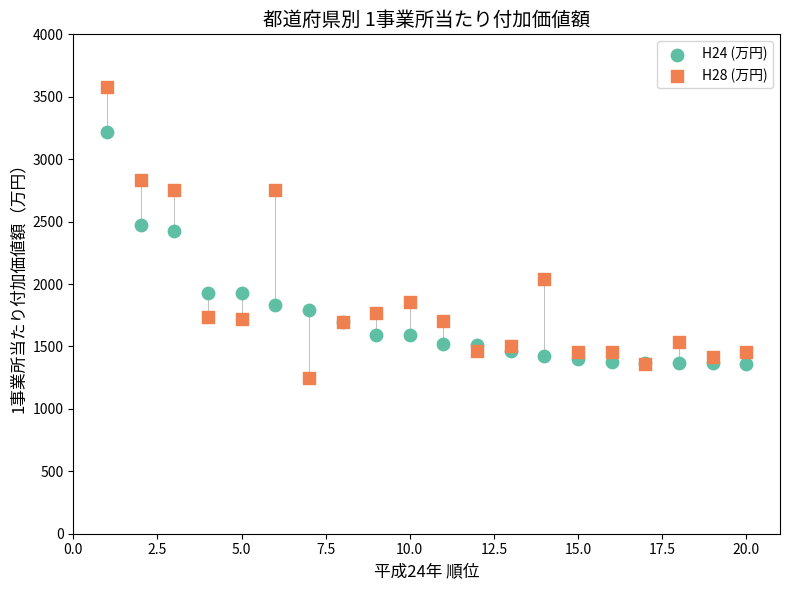

What are all the series names shown in the legend?

H24 (万円), H28 (万円)